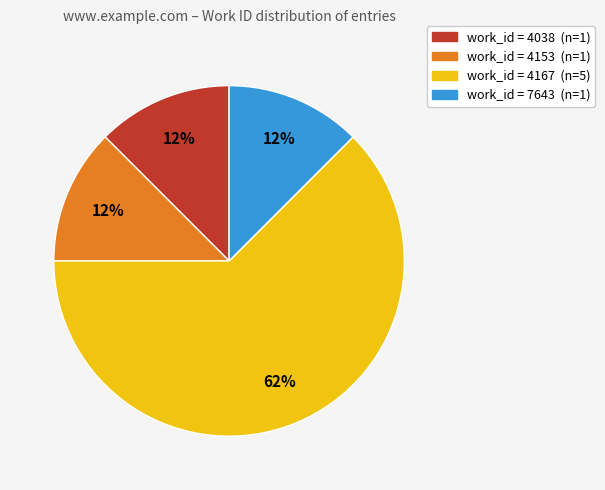

Combined, do work_id = 4167 (n=5) and work_id = 4153 (n=1) account for over 50%?

Yes